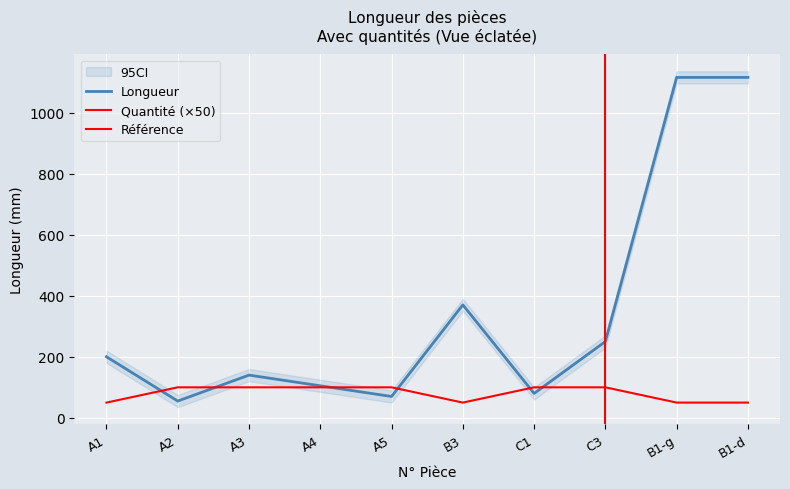

Reading right to left, transcribe all the data shown in this chart.

Longueur: B1-d=1115	B1-g=1115	C3=250	C1=80	B3=370	A5=70	A4=105	A3=140	A2=55	A1=200
Quantite: B1-d=50	B1-g=50	C3=100	C1=100	B3=50	A5=100	A4=100	A3=100	A2=100	A1=50